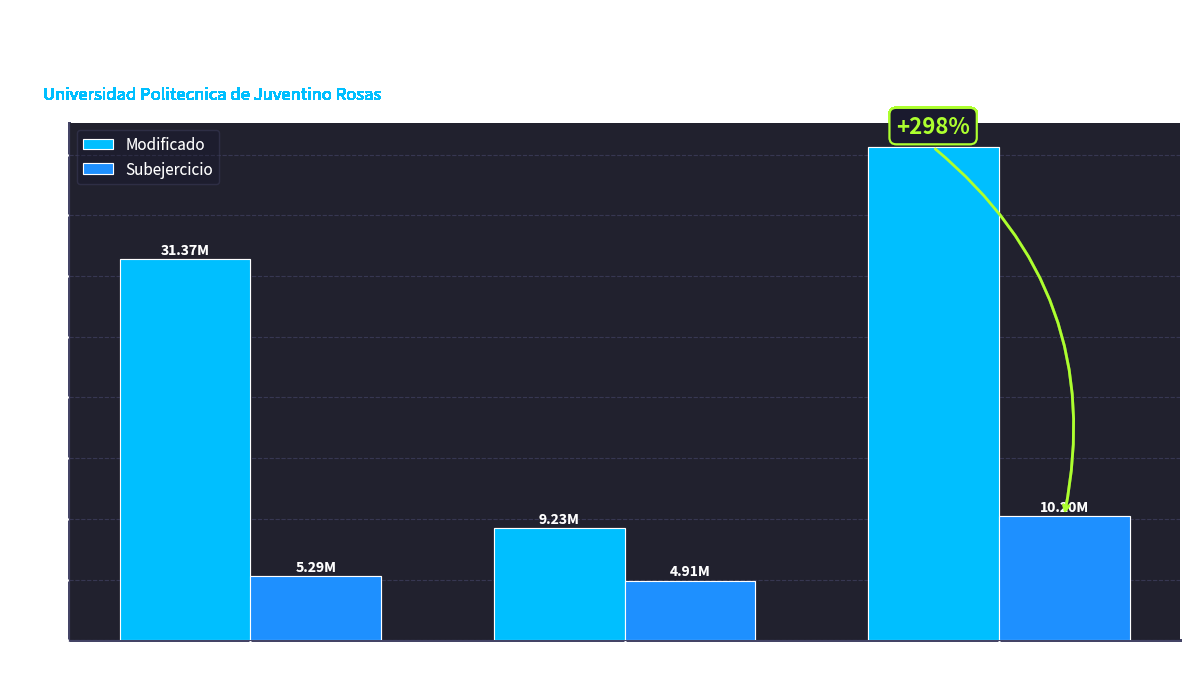

At which category is the sum across all series the highest?

Total Gasto Servicios